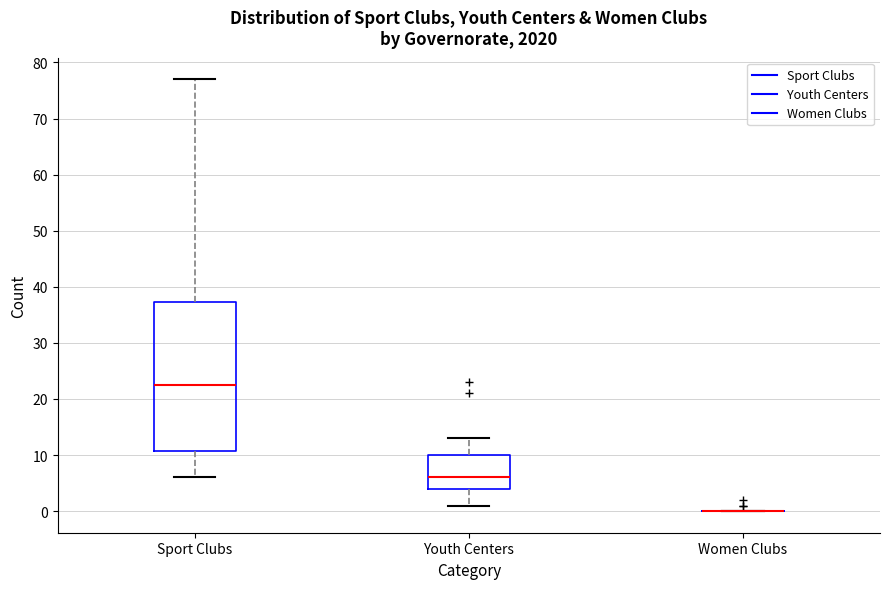

Reading left to right, read every box against the y-axis: the position of its median line, the range the box covers, and the ends of its whiskers. The values are not printed on the chart, so give them approximately, as read against the axis.

Sport Clubs: median 23, box 11 to 37, whiskers 6 to 77
Youth Centers: median 6, box 4 to 10, whiskers 1 to 13
Women Clubs: box collapsed to a line at 0, whiskers 0 to 0